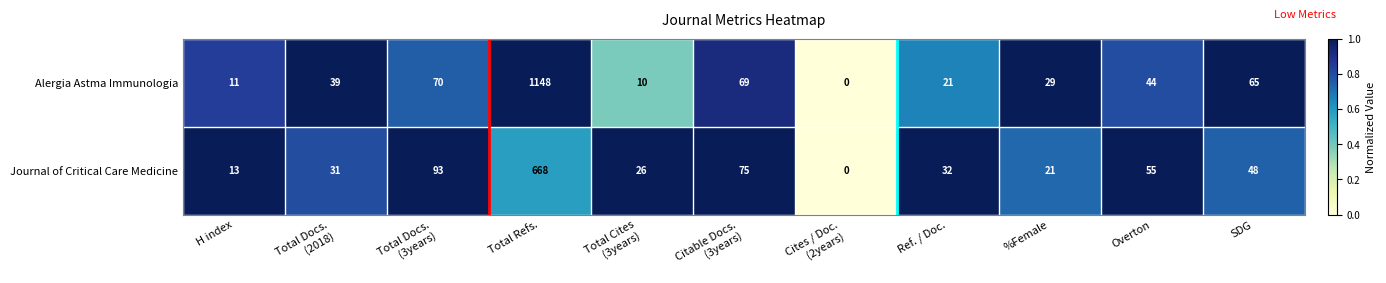

Which series has the widest spread of values?

Alergia Astma Immunologia